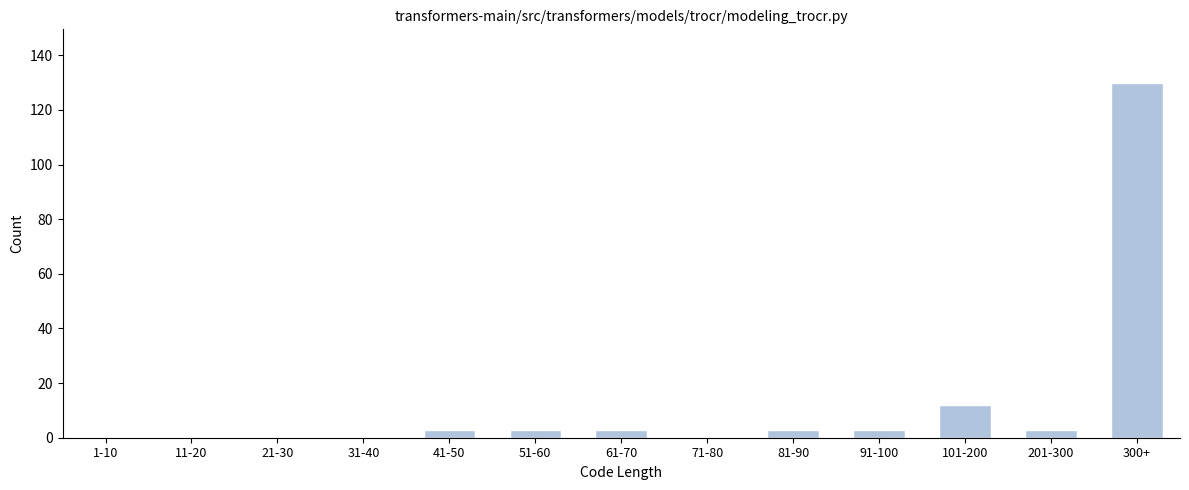

Reading left to right, transcribe all the data shown in this chart.

1-10=0	11-20=0	21-30=0	31-40=0	41-50=3	51-60=3	61-70=3	71-80=0	81-90=3	91-100=3	101-200=12	201-300=3	300+=130